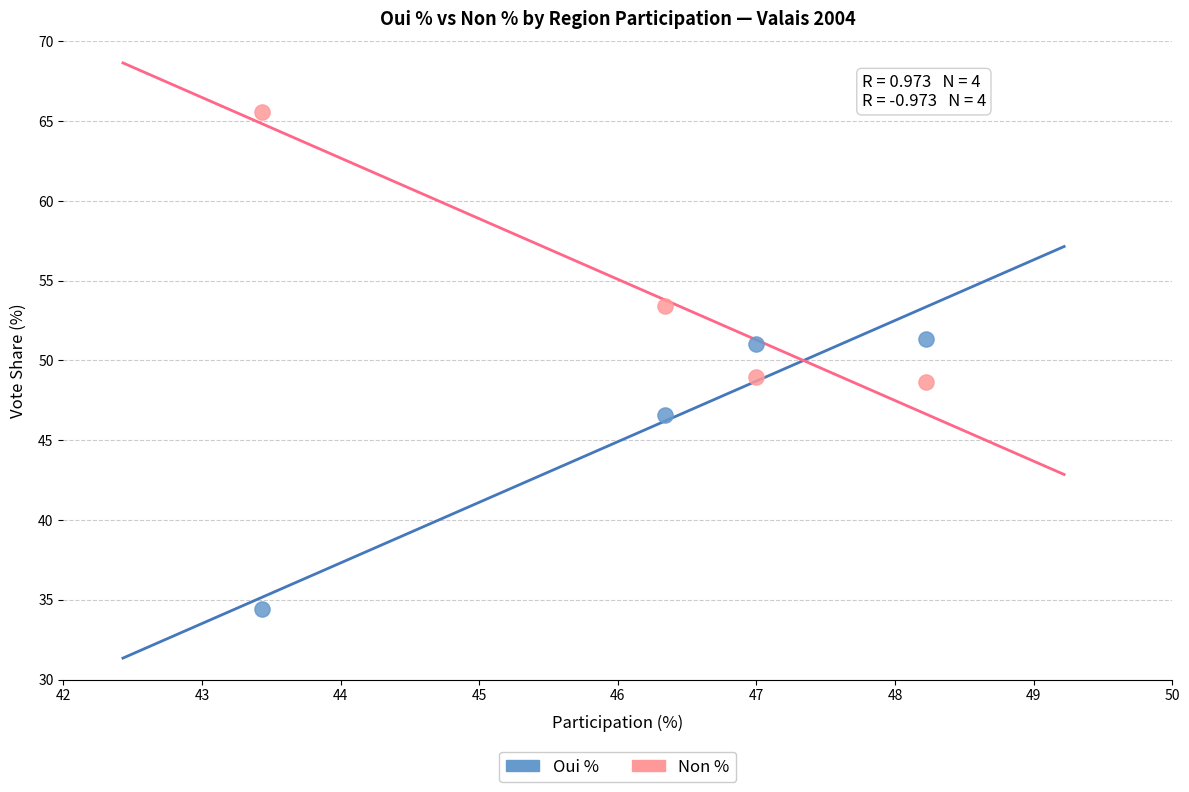

In the Non % series, what Y value is closest to 57?

53.4